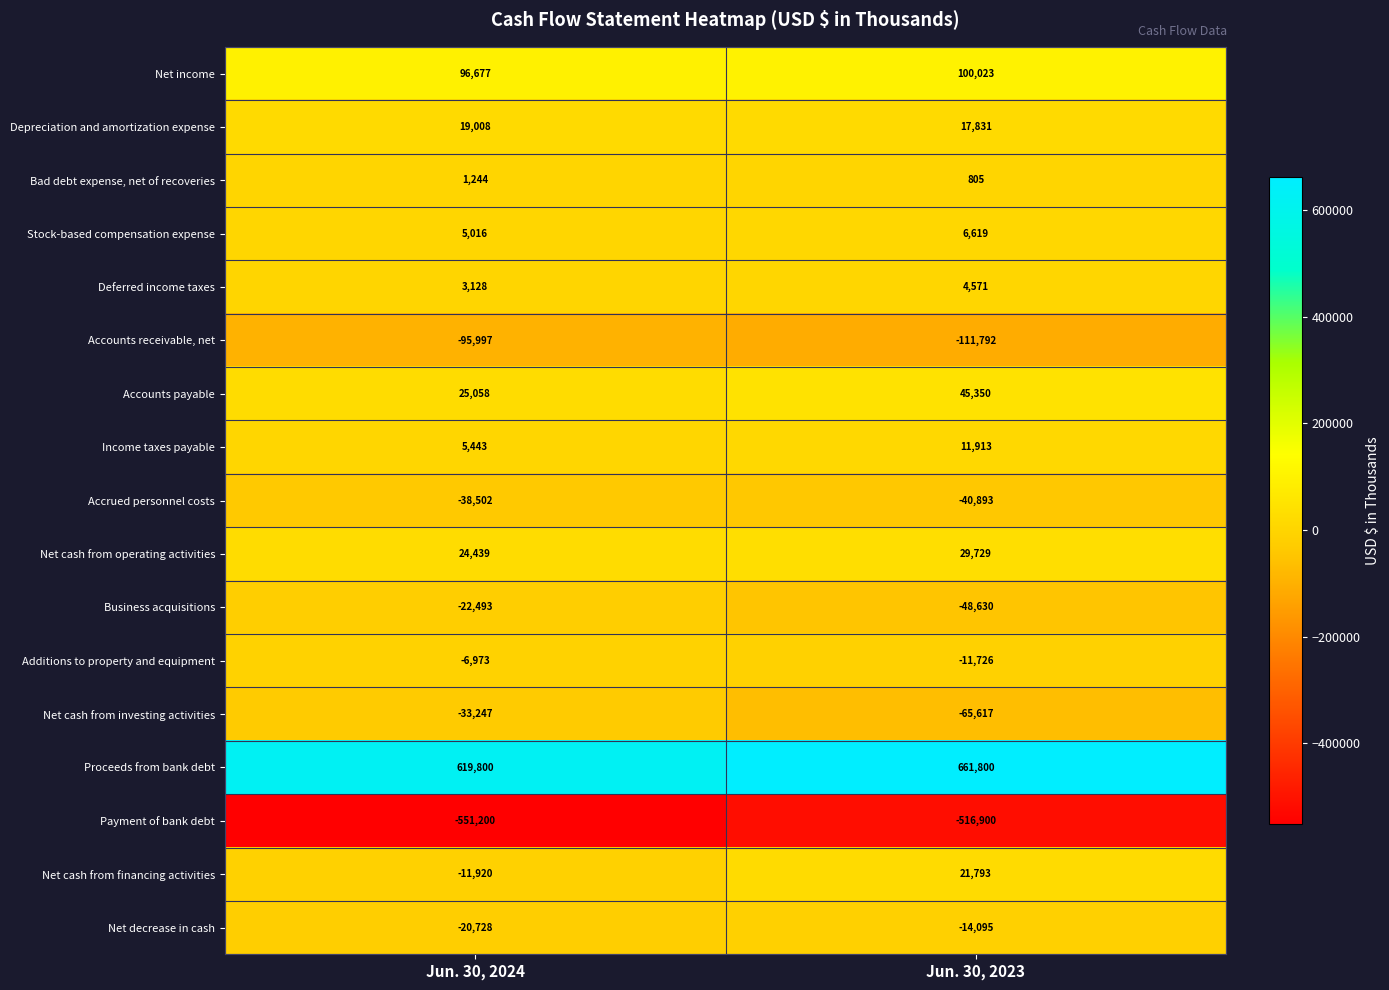

Which series has the widest spread of values?

Proceeds from bank debt